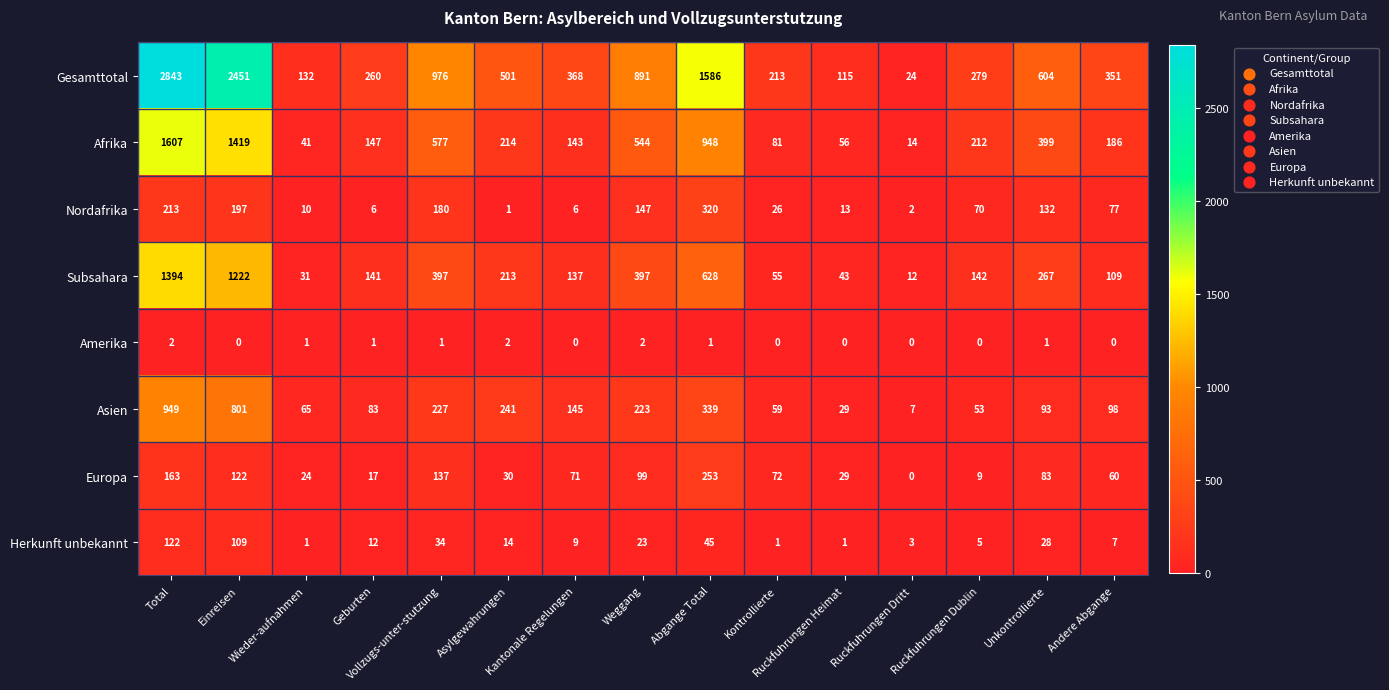

How many categories are shown in the chart?

15